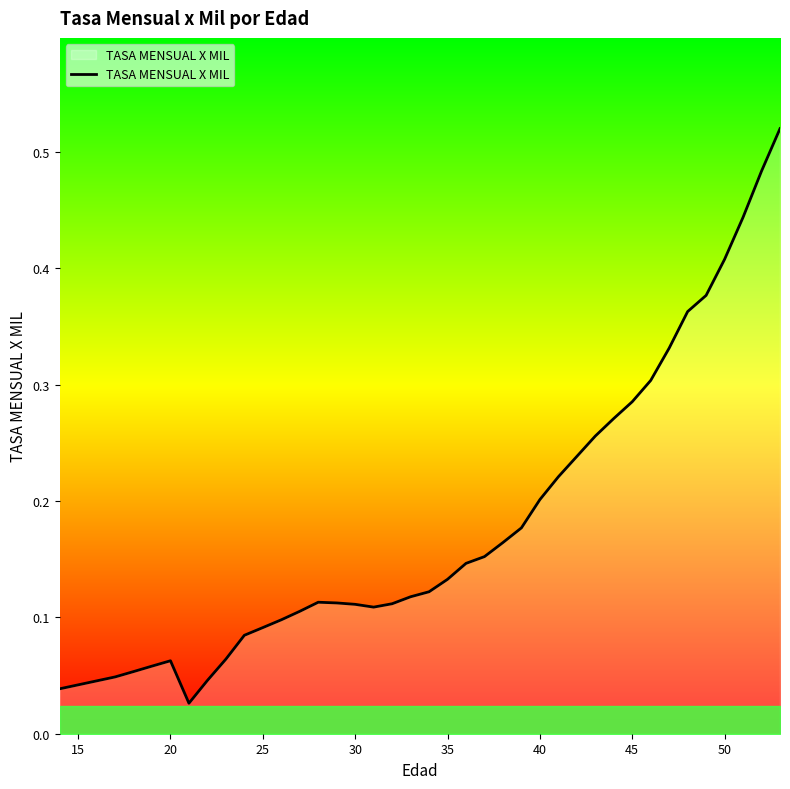

What is the value of the 17th point from the left?

0.1